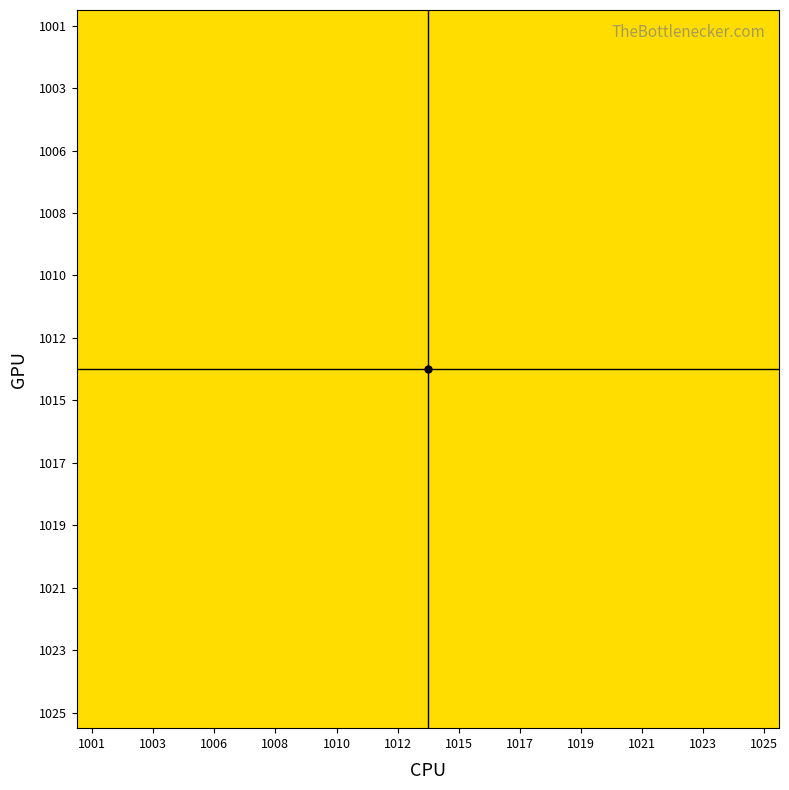

What is the greatest value displayed?

0.5